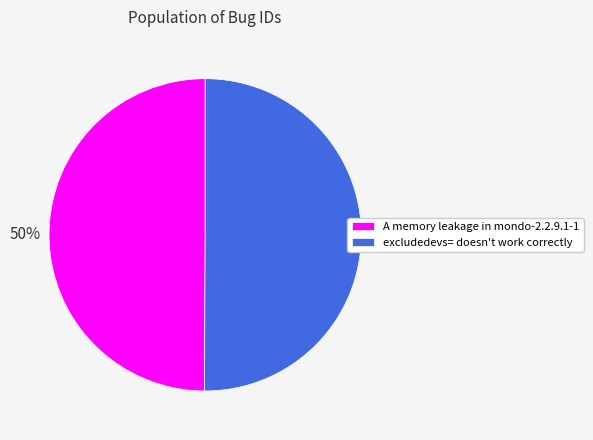

Do excludedevs= doesn't work correctly and A memory leakage in mondo-2.2.9.1-1 together represent more than half of the pie?

Yes